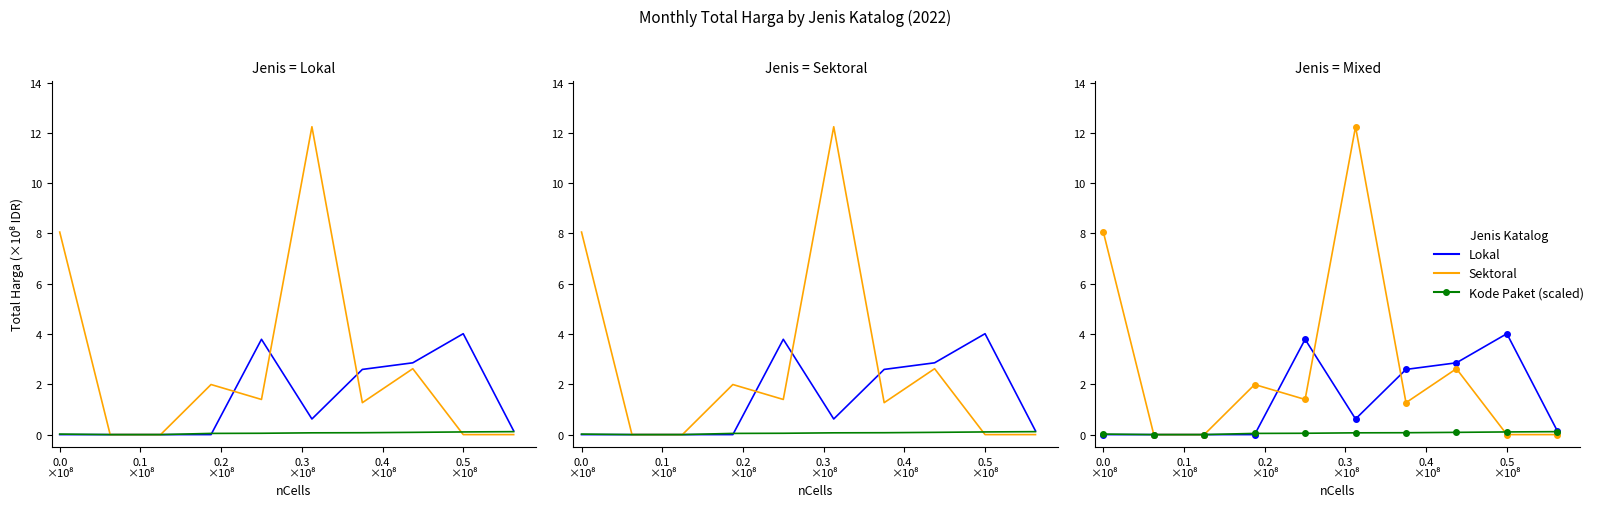

Reading left to right, list all the values displayed in this chart.

Lokal: 0.0	0.0	0.0	0.0	3.8	0.6	2.6	2.9	4.0	0.1
Sektoral: 8.1	0.0	0.0	2.0	1.4	12.2	1.3	2.6	0.0	0.0
Kode Paket (scaled): 0.0	0.0	0.0	0.0	0.1	0.1	0.1	0.1	0.1	0.1